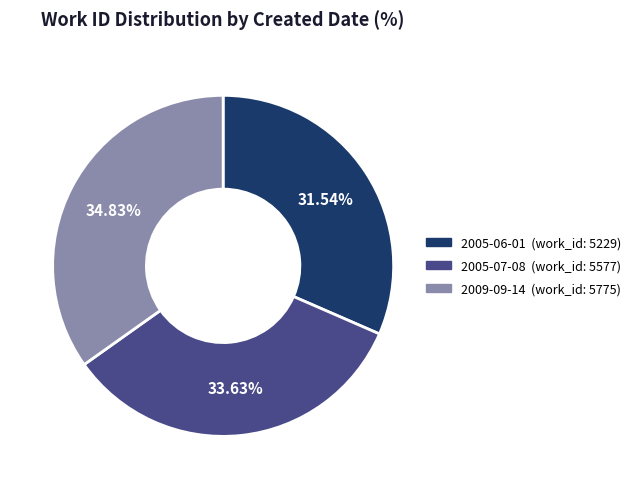

To the nearest percent, what is the difference between the largest and smallest slice percentages?

3%